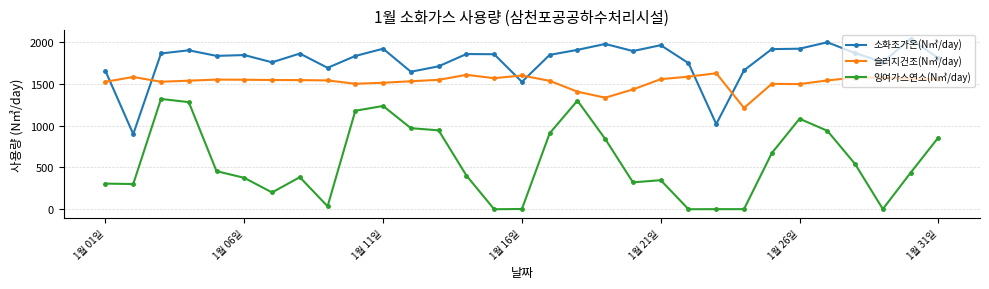

Count the number of categories in the chart.

31